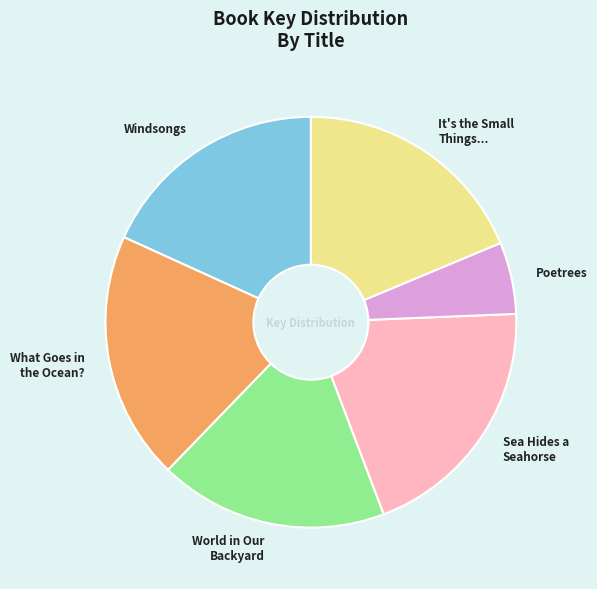

Does Poetrees represent more than half of the total?

No